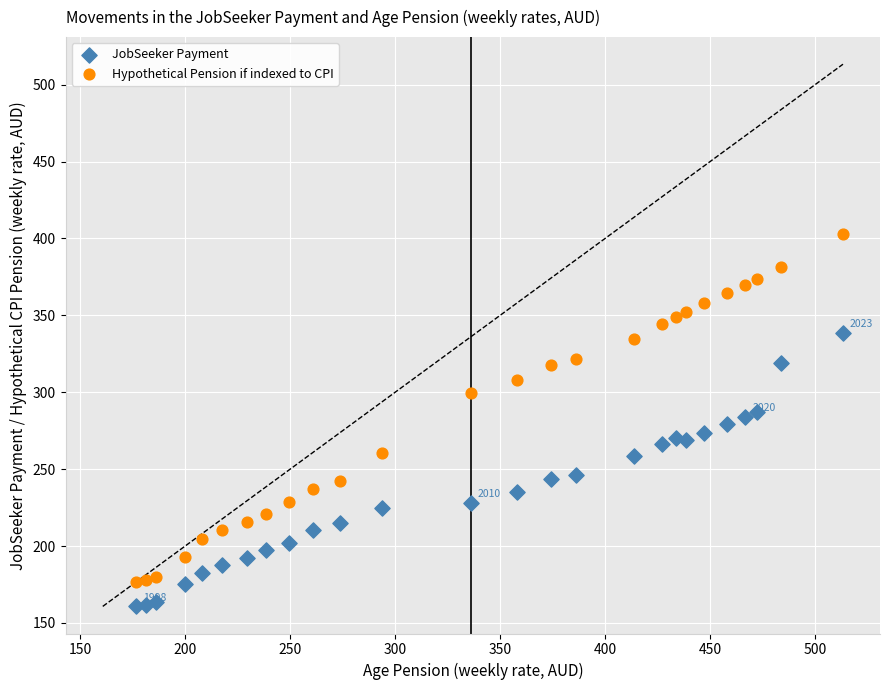

What are all the series names shown in the legend?

JobSeeker Payment, Hypothetical Pension if indexed to CPI